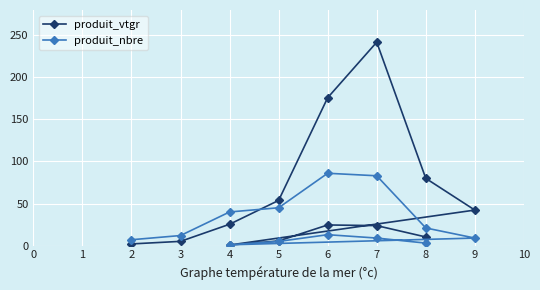

What is the sum of all produit_nbre values?

334.0